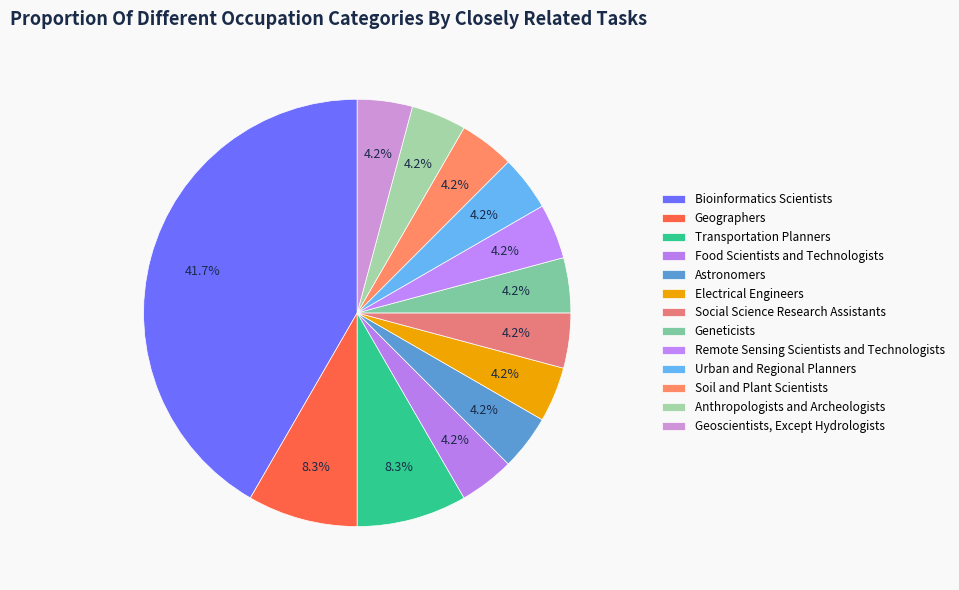

Does any single category account for the majority?

No